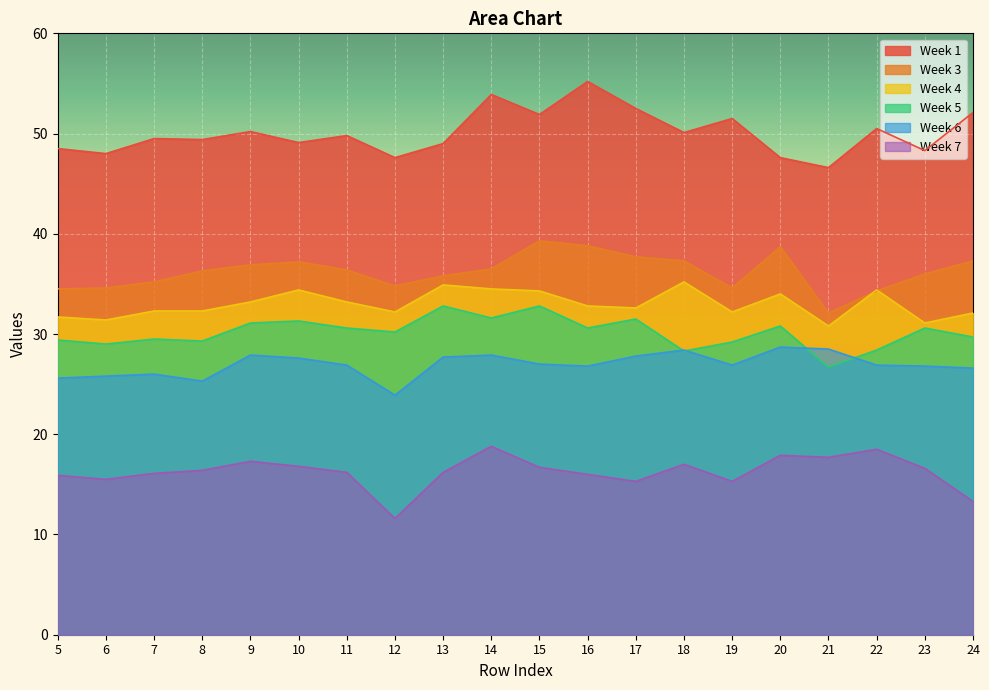

What are all the series names shown in the legend?

Week 1, Week 3, Week 4, Week 5, Week 6, Week 7